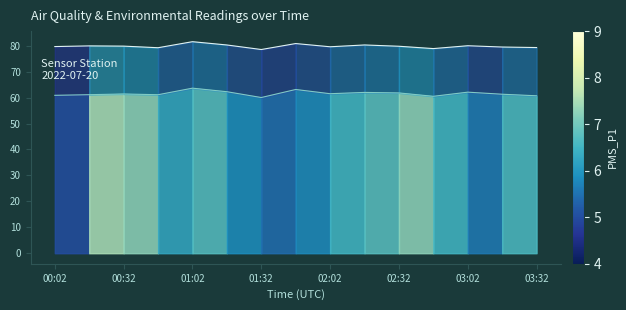

How many values in the BME280_humidity (line) series exceed 61?

11